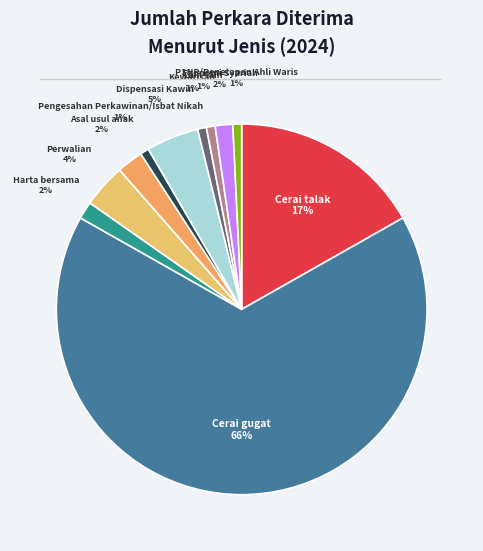

Count the number of slices in the pie.

11